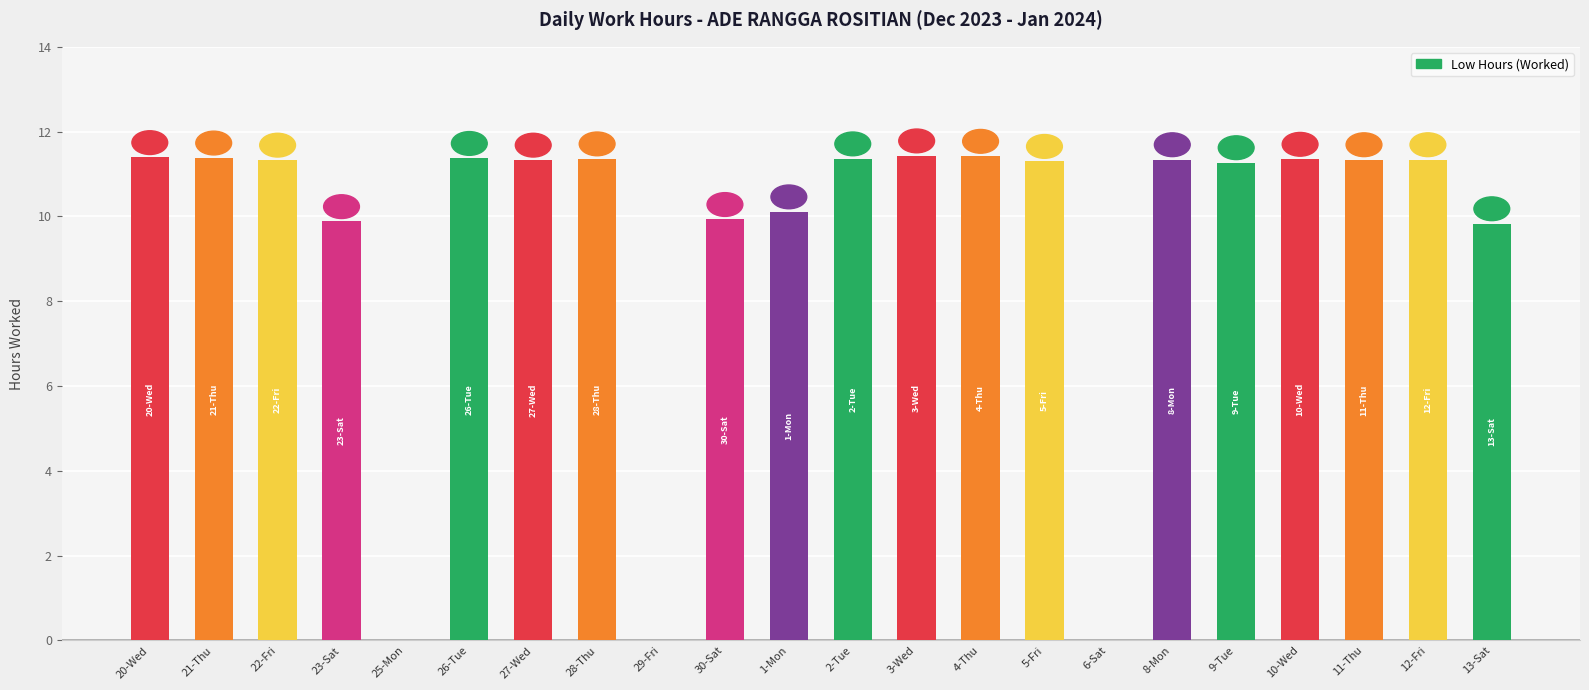

Is it true that the value at 9-Tue is 16.2?

False